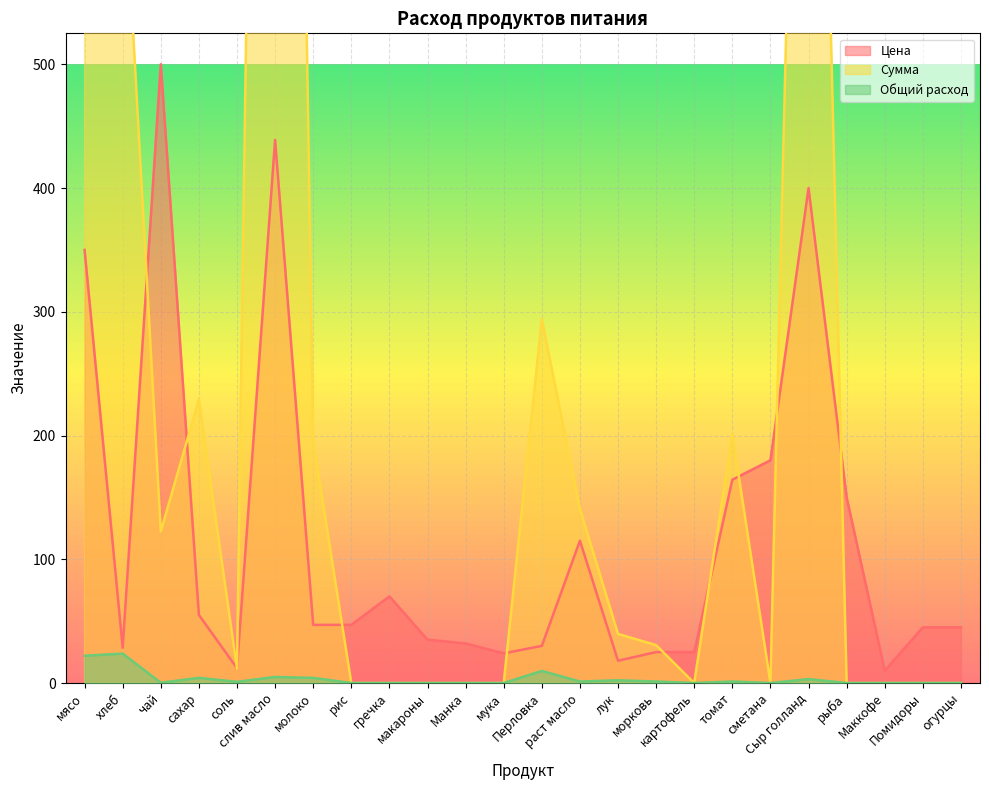

Rank the series by their average value, from lowest to highest.

Общий расход, Цена, Сумма